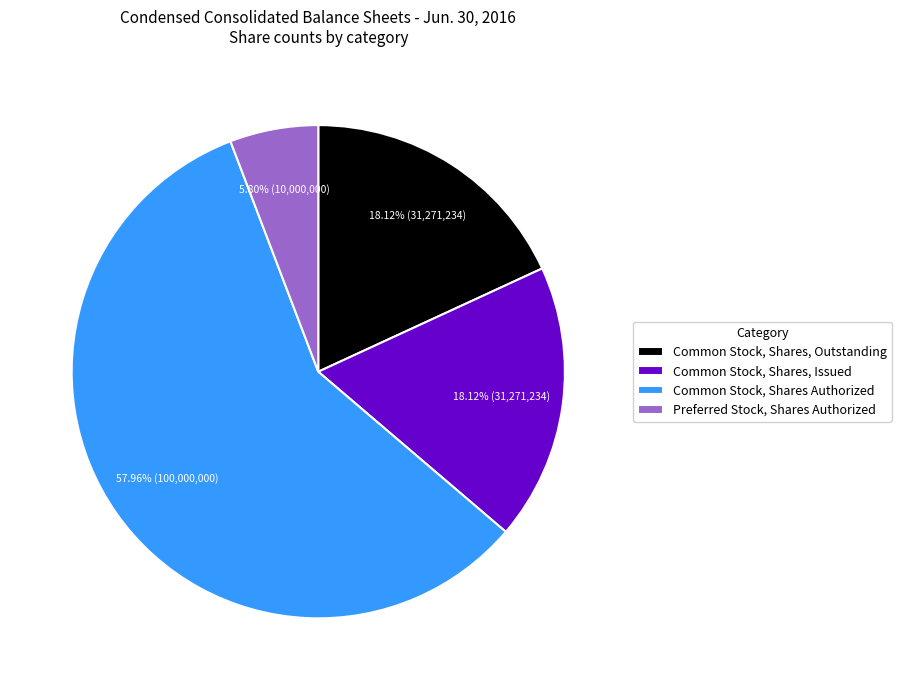

To the nearest percent, what is the difference between the largest and smallest slice percentages?

52%